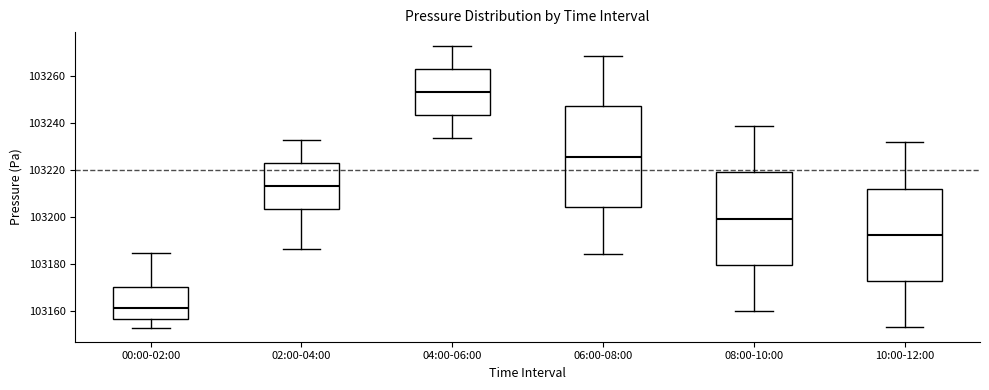

Reading left to right, transcribe this box plot: for each box, give where its median line is, the range the box spans, and where its two whiskers end, as read against the y-axis. The values are not printed on the chart, so give them approximately, as read against the axis.

00:00-02:00: median 103162, box 103156 to 103170, whiskers 103154 to 103184
02:00-04:00: median 103214, box 103204 to 103222, whiskers 103186 to 103232
04:00-06:00: median 103254, box 103244 to 103262, whiskers 103234 to 103272
06:00-08:00: median 103226, box 103204 to 103248, whiskers 103184 to 103268
08:00-10:00: median 103200, box 103180 to 103220, whiskers 103160 to 103238
10:00-12:00: median 103192, box 103172 to 103212, whiskers 103154 to 103232